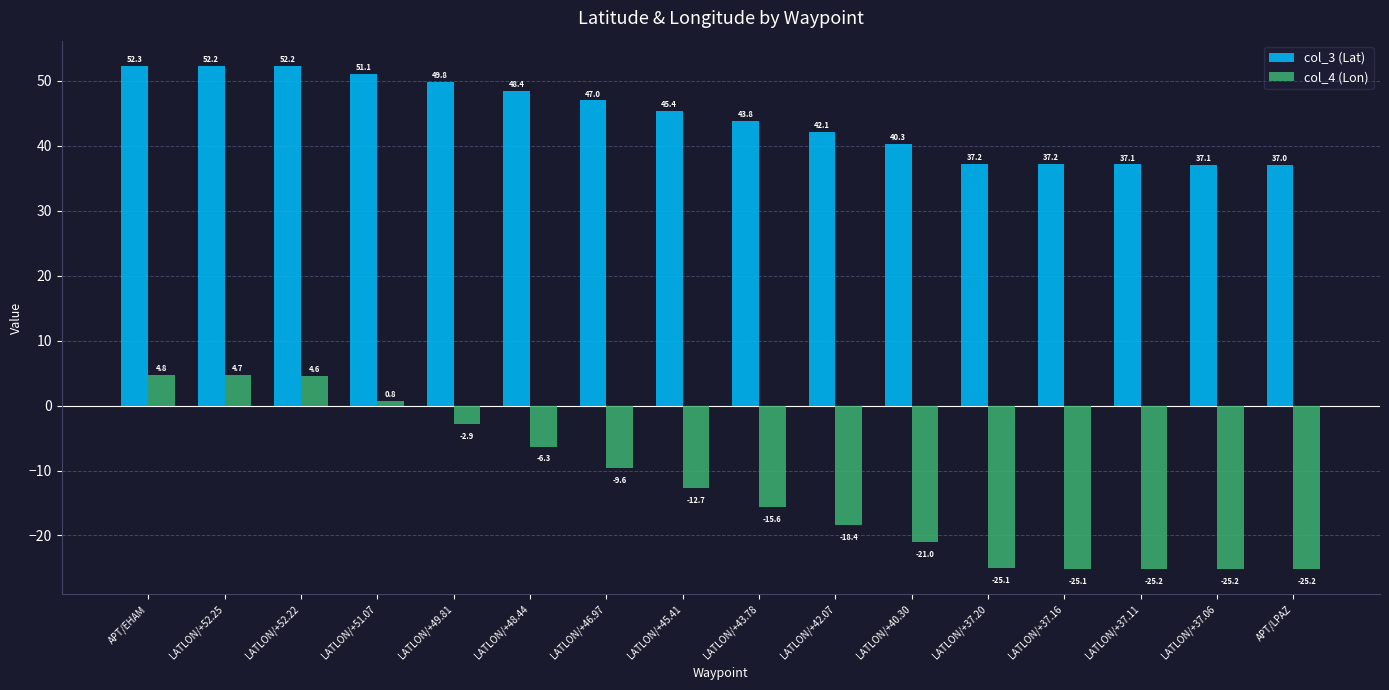

What is the approximate value of col_3 (Lat) at LATLON/+37.20?

37.2